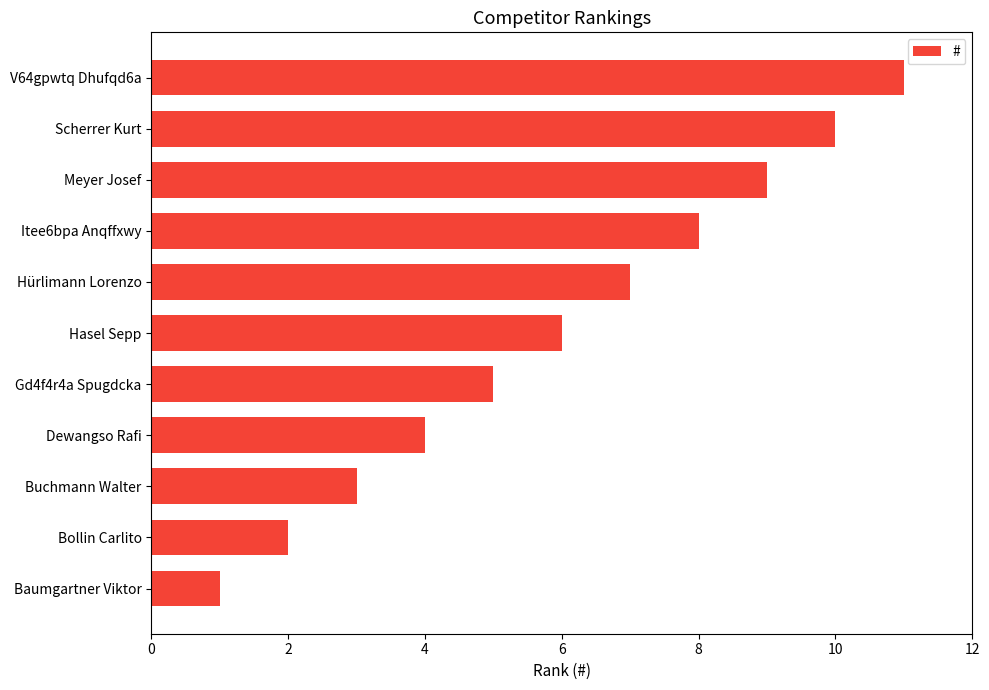

Is it true that the value at Hasel Sepp is 10?

False